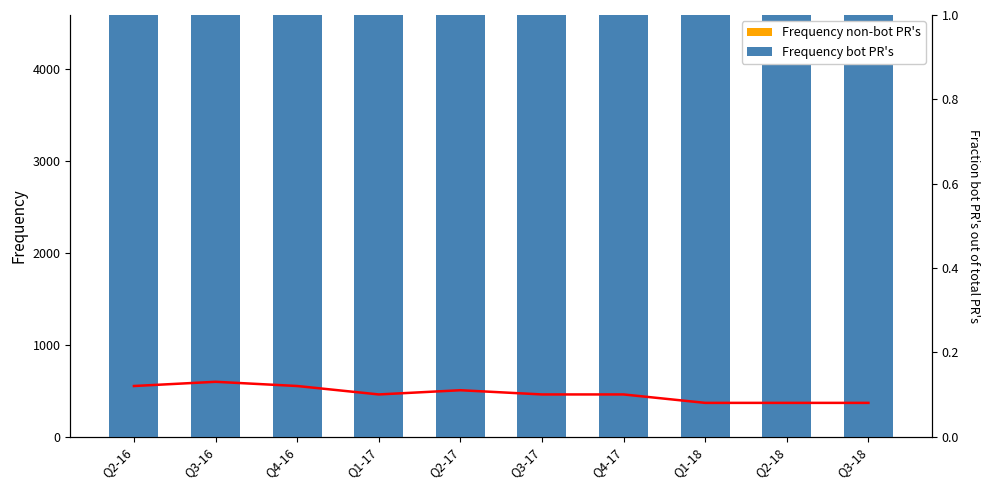

The Frequency bot PR's series shows 12200.3 at Q3-18. True or false?

False